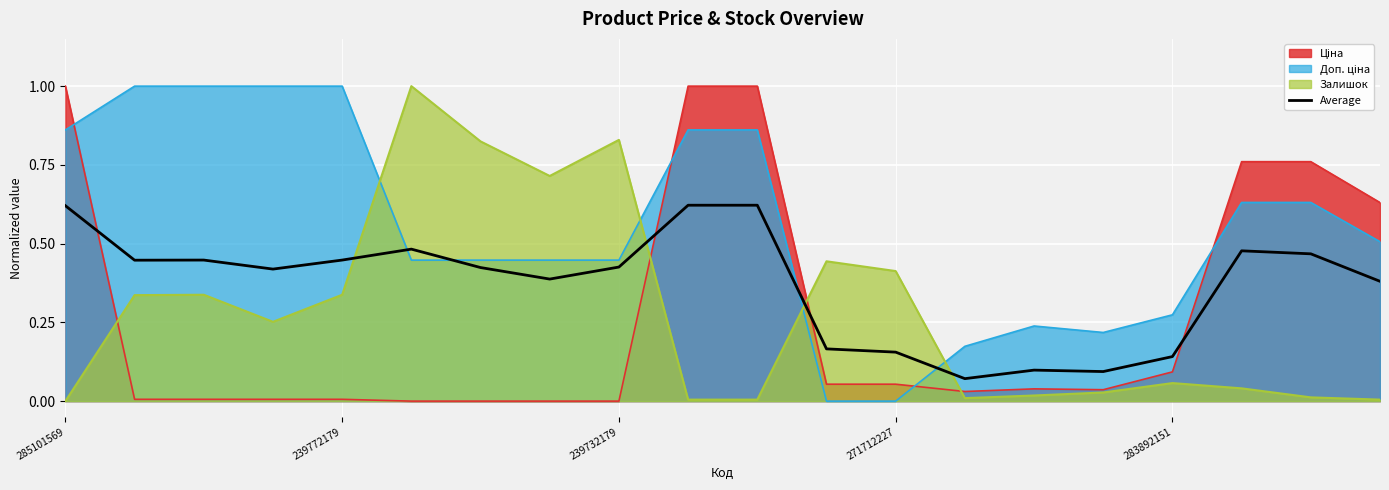

What is the label of the 11th point from the left?

10